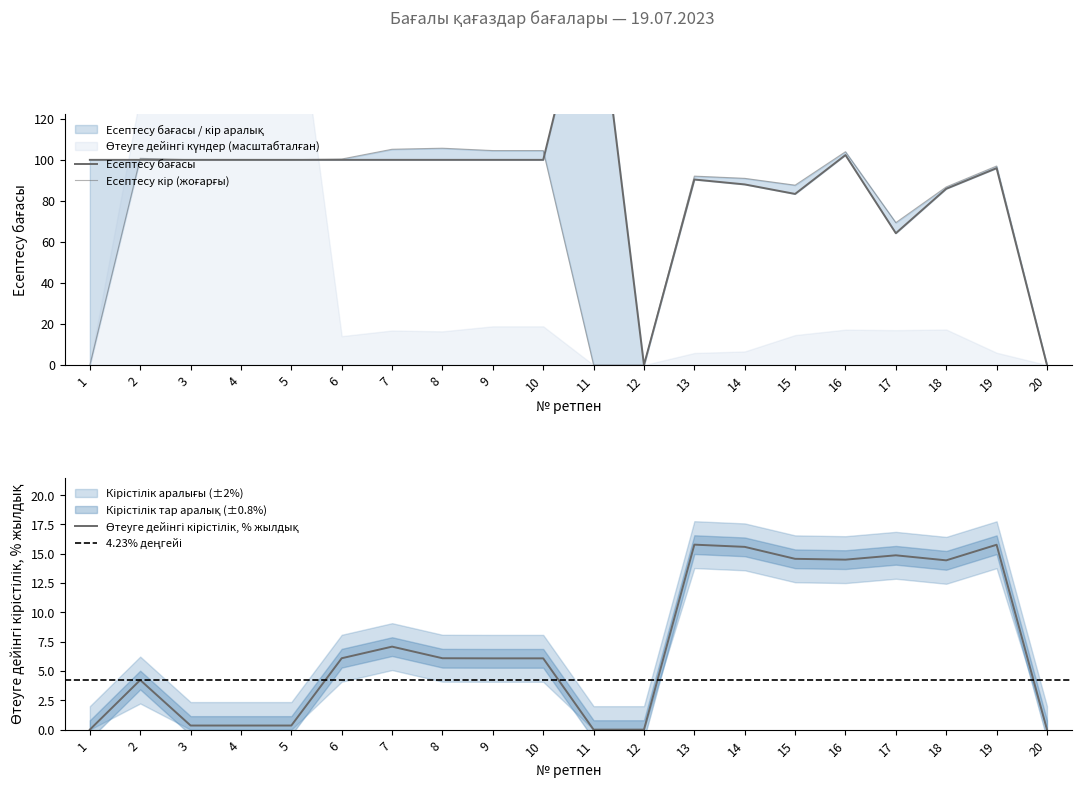

True or false: Есептесу кір upper and Өтеуге дейінгі кірістілік intersect in this chart.

False